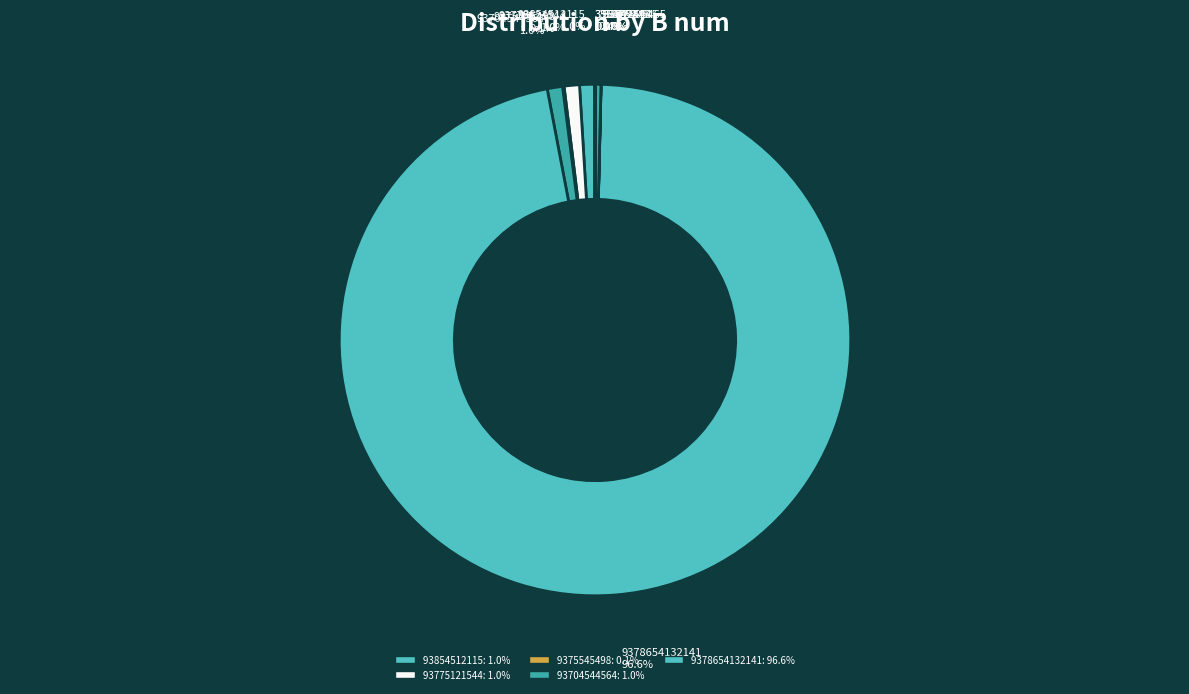

Is there a majority slice in this chart?

Yes